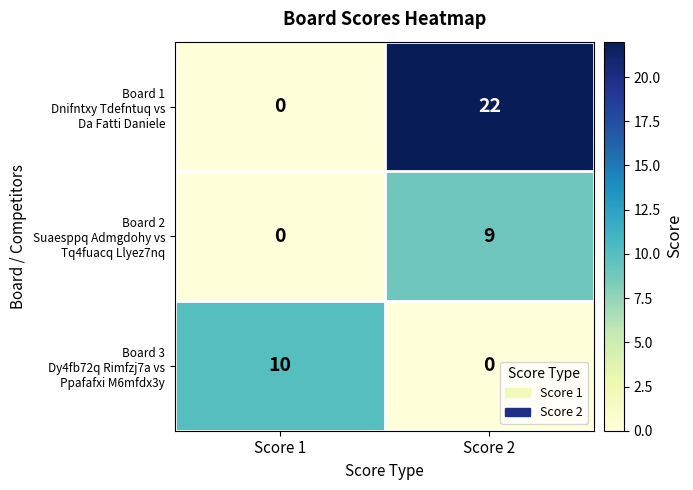

What is the total value across all series at Score 1?

10